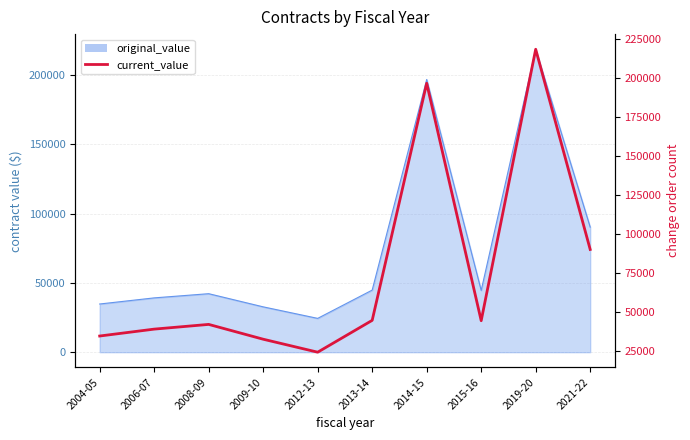

What is the sum of the values at 2021-22 and 2012-13?

114612.0